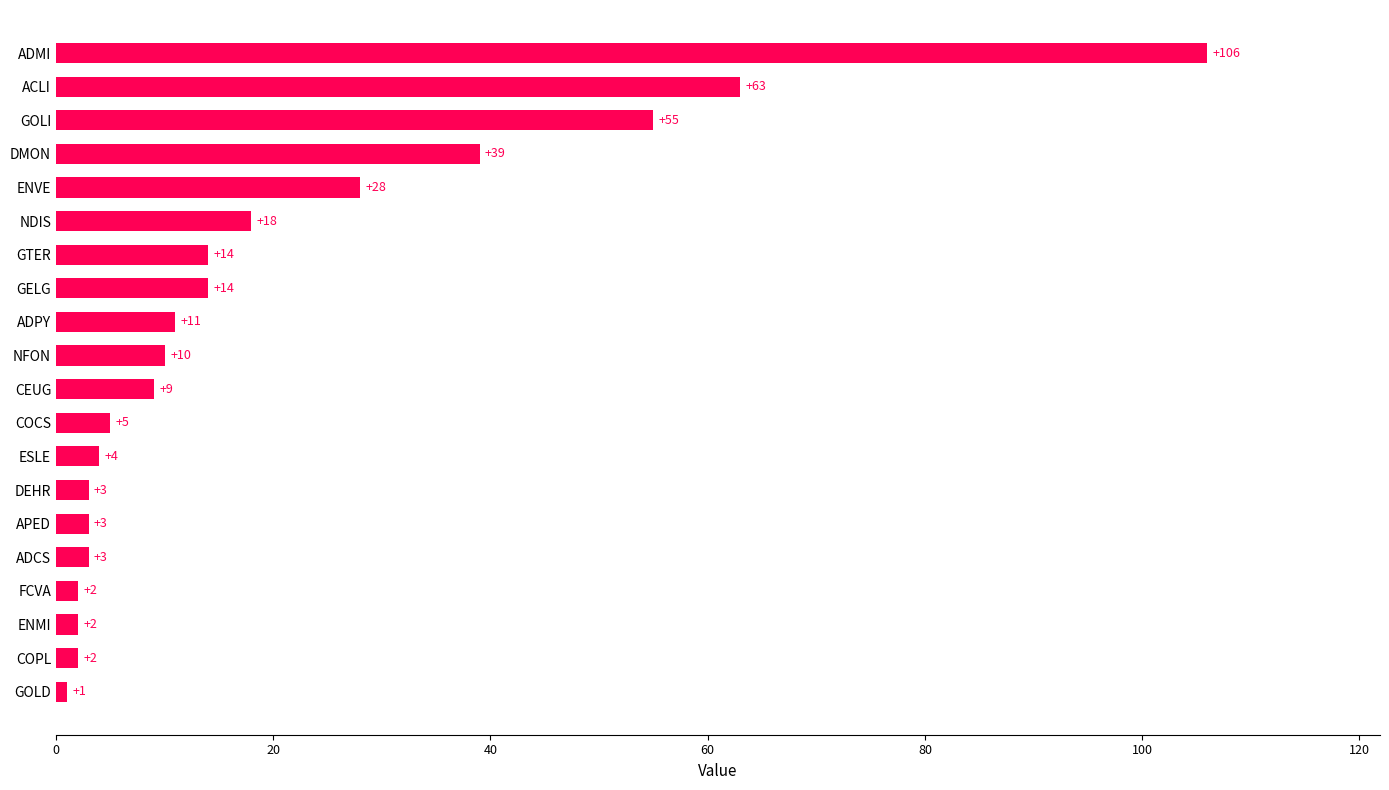

Reading top to bottom, transcribe all the data shown in this chart.

ADMI=106	ACLI=63	GOLI=55	DMON=39	ENVE=28	NDIS=18	GTER=14	GELG=14	ADPY=11	NFON=10	CEUG=9	COCS=5	ESLE=4	DEHR=3	APED=3	ADCS=3	FCVA=2	ENMI=2	COPL=2	GOLD=1